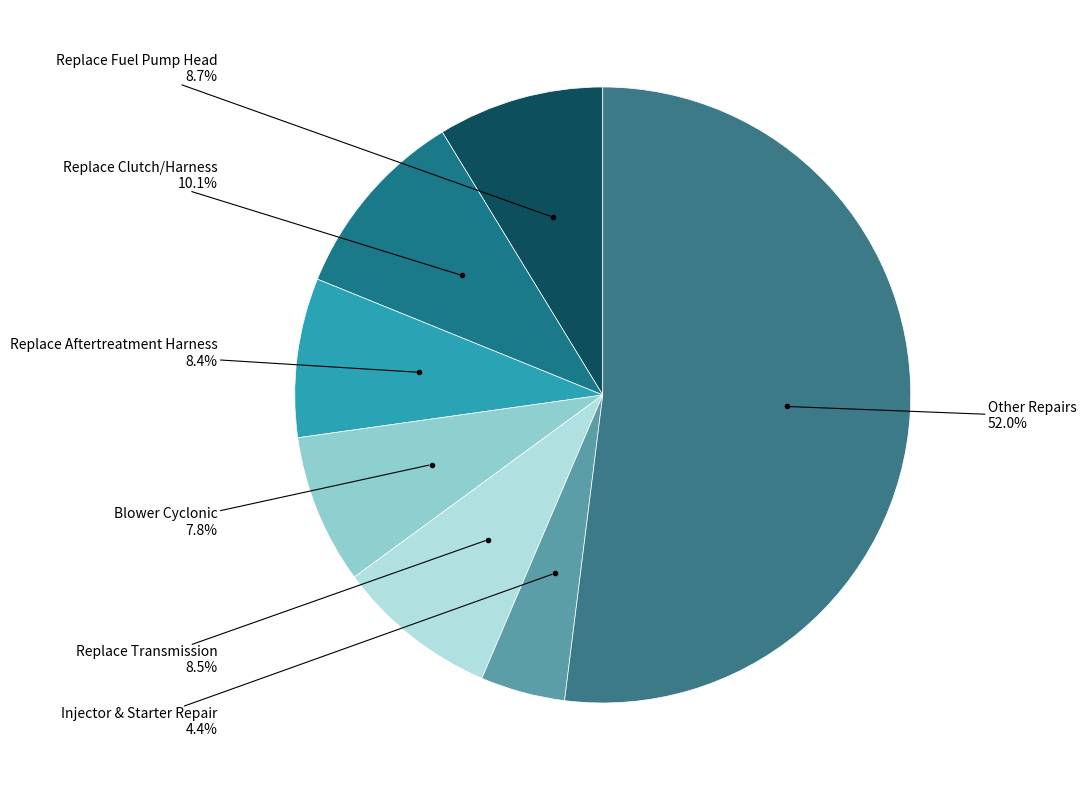

How many segments does this pie chart have?

7